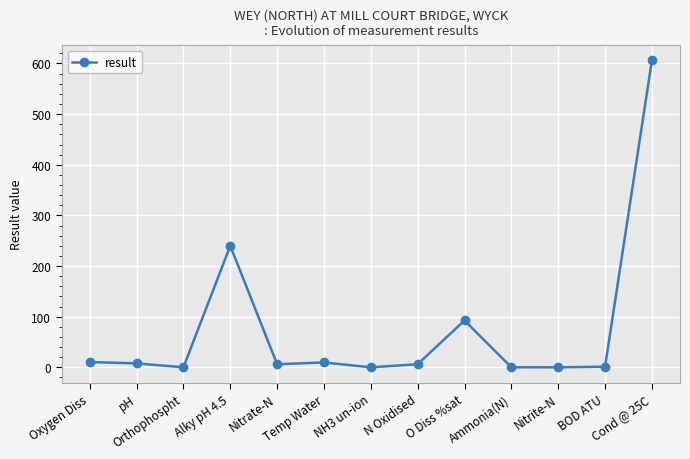

What is the maximum value shown in the chart?

606.0